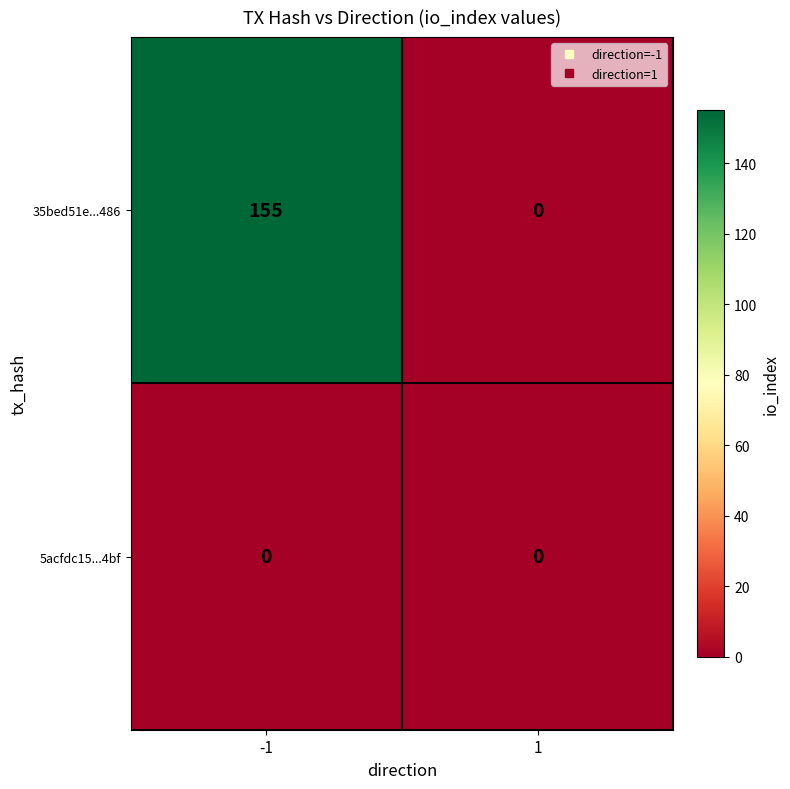

Read the 35bed51e...486 value at -1, to the nearest 10.

160